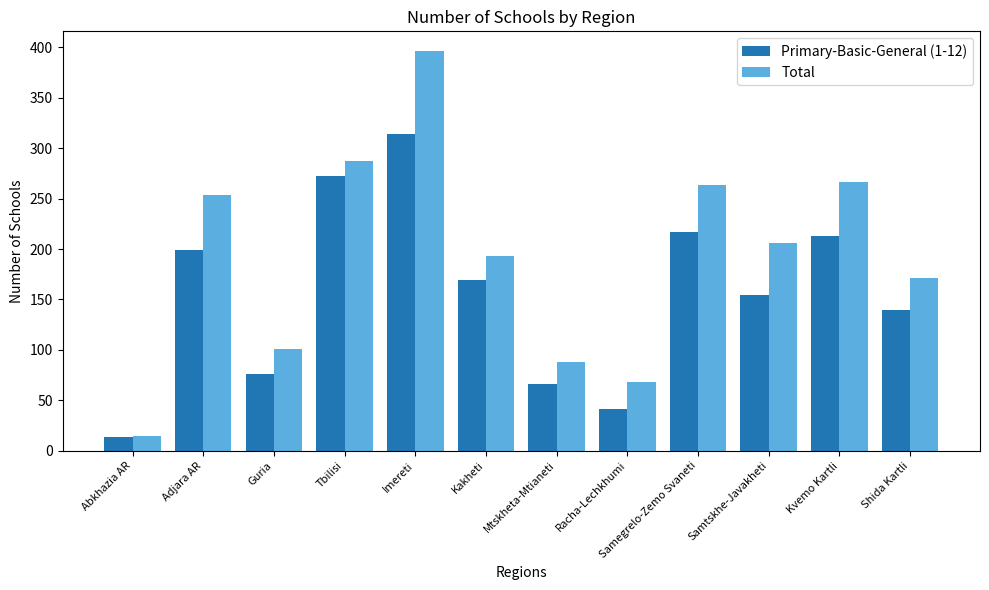

How many groups of bars are there?

12